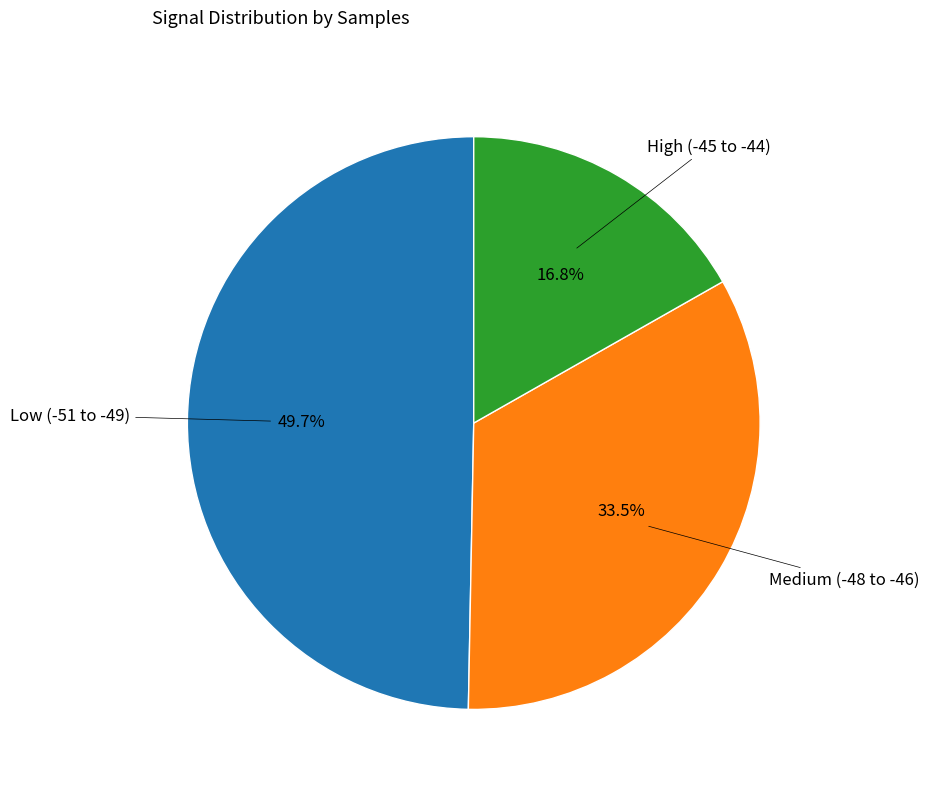

How many segments does this pie chart have?

3